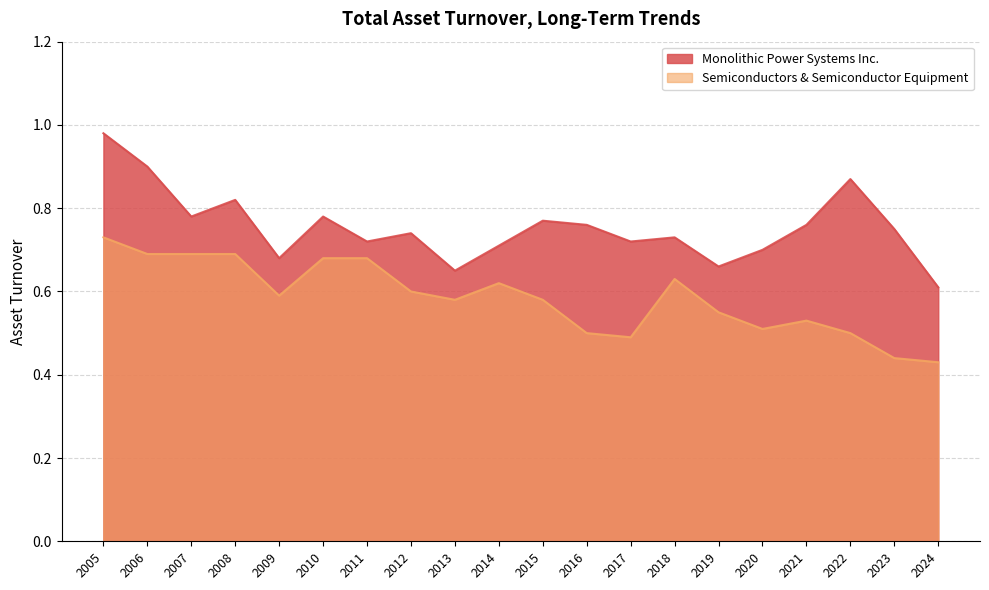

At how many categories does at least one series exceed 0?

20